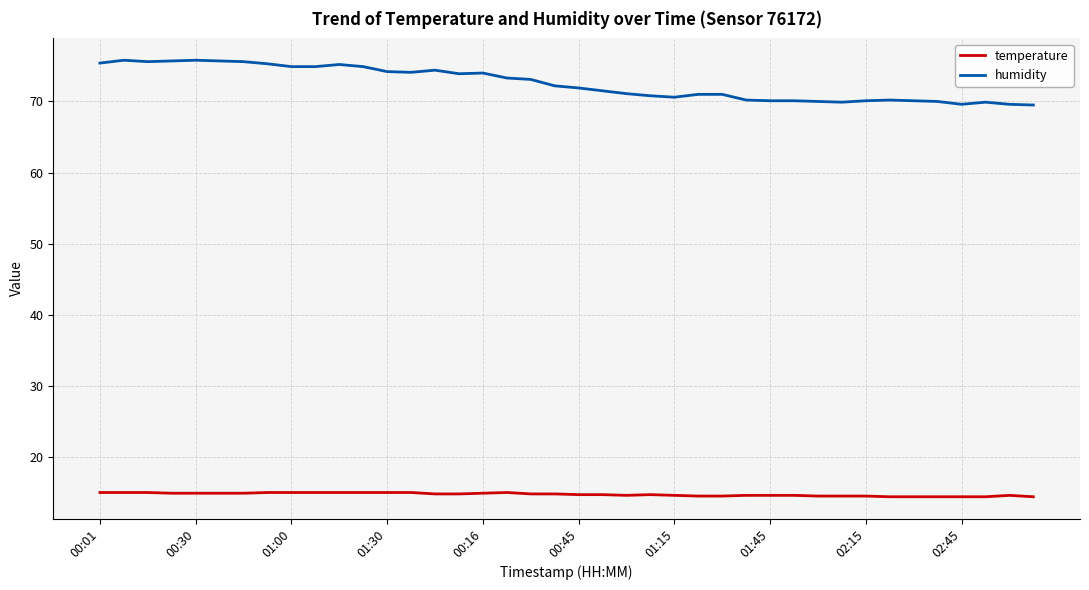

Does the chart display data point markers on the line(s)?

No